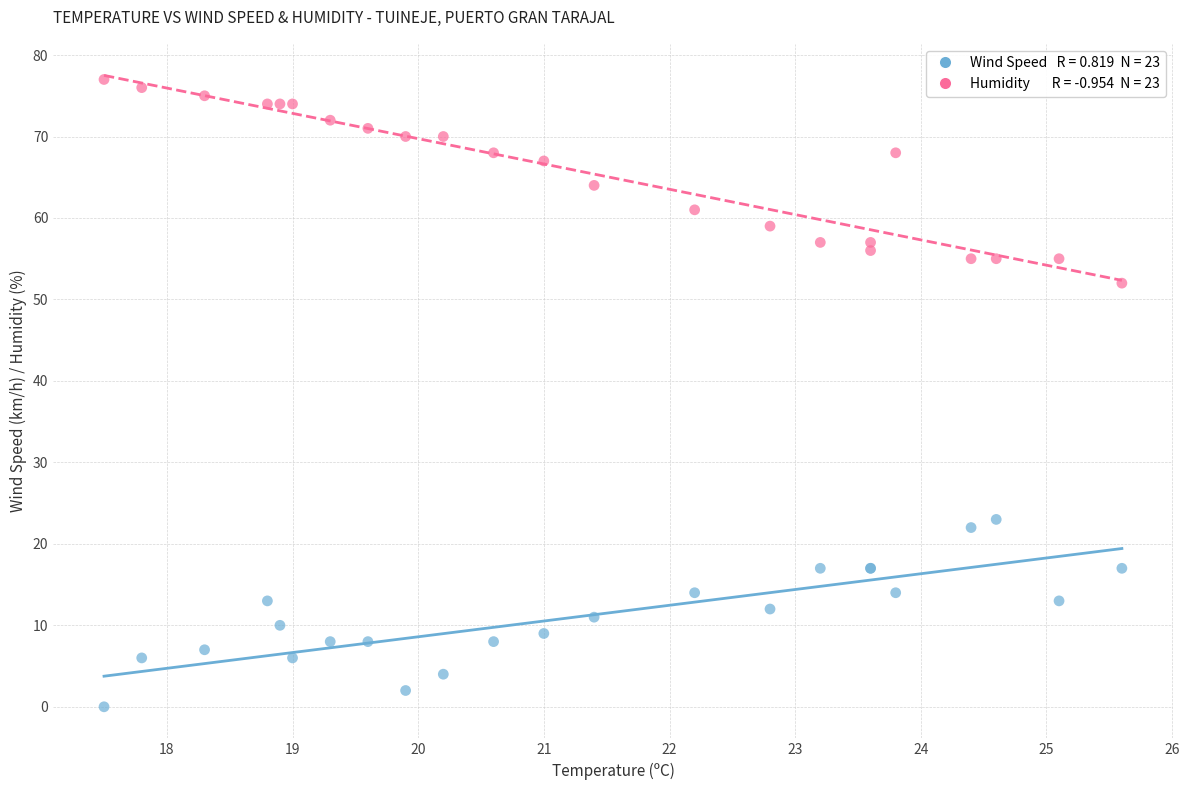

Across all series, what Y value is closest to 38?

52